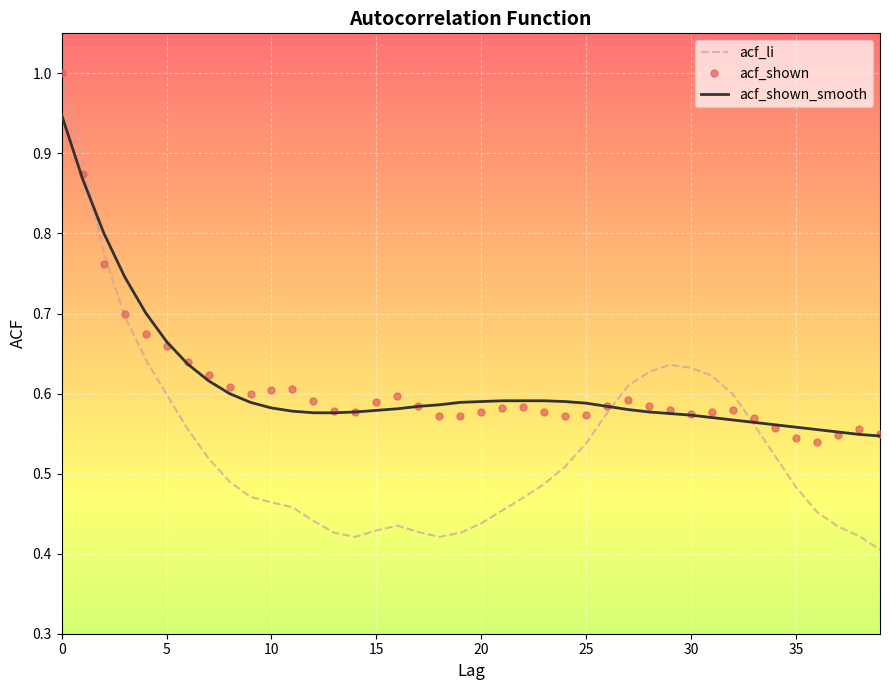

True or false: acf_li and acf_shown cross at least once.

True